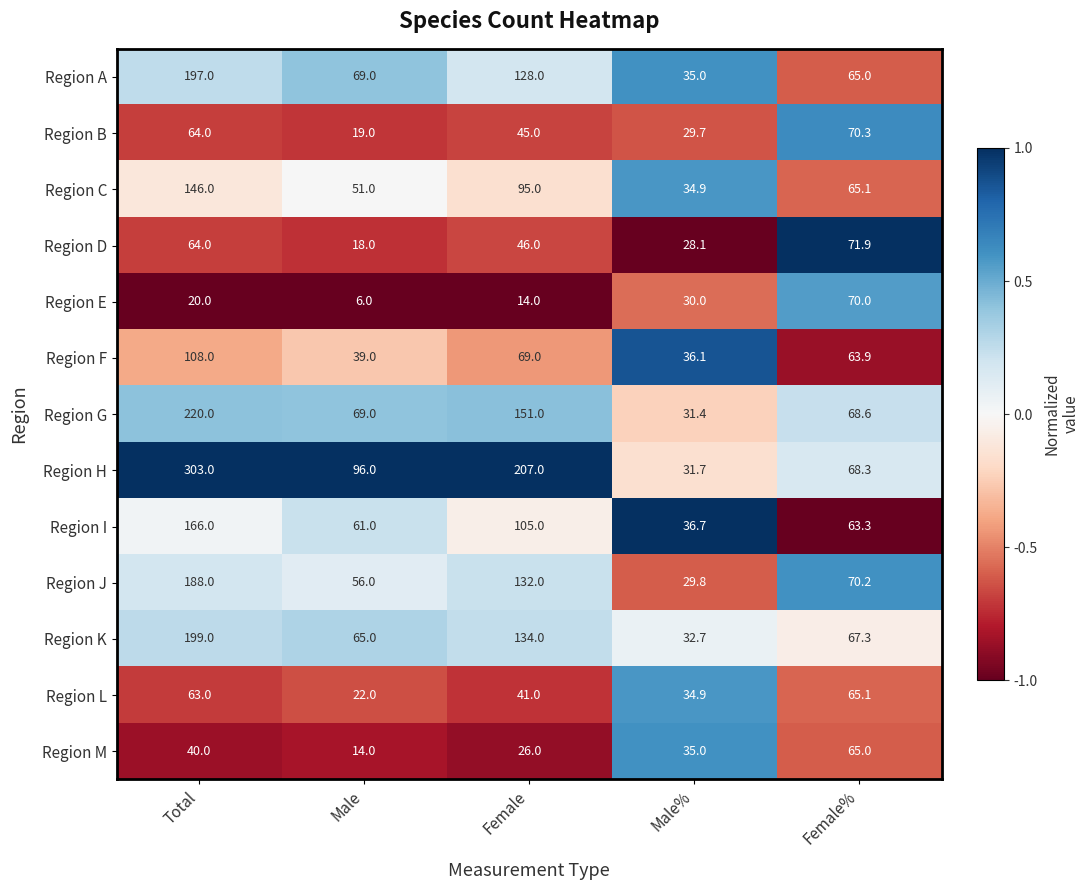

What is the highest value of the Region B series?

70.3